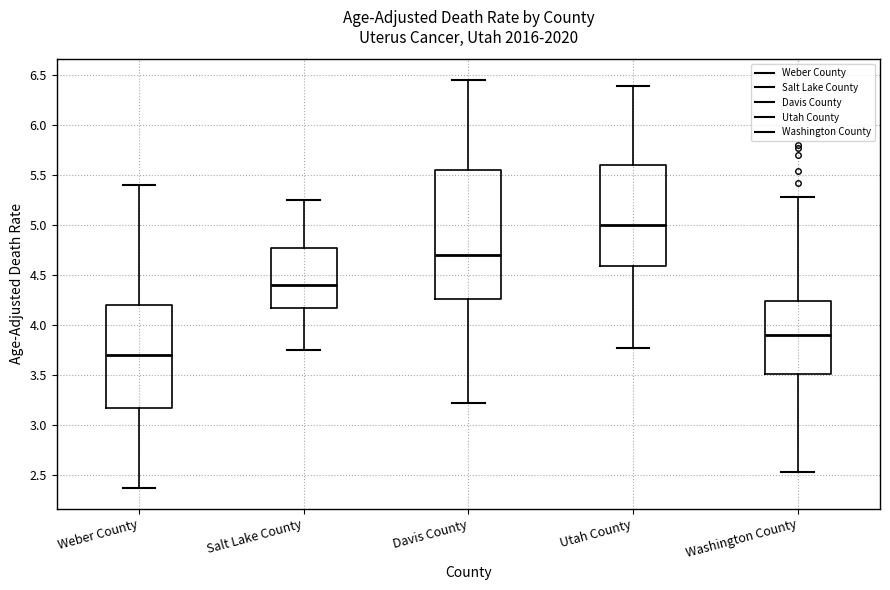

Comparing the boxes themselves (not the whiskers), which one is the tallest?

Davis County